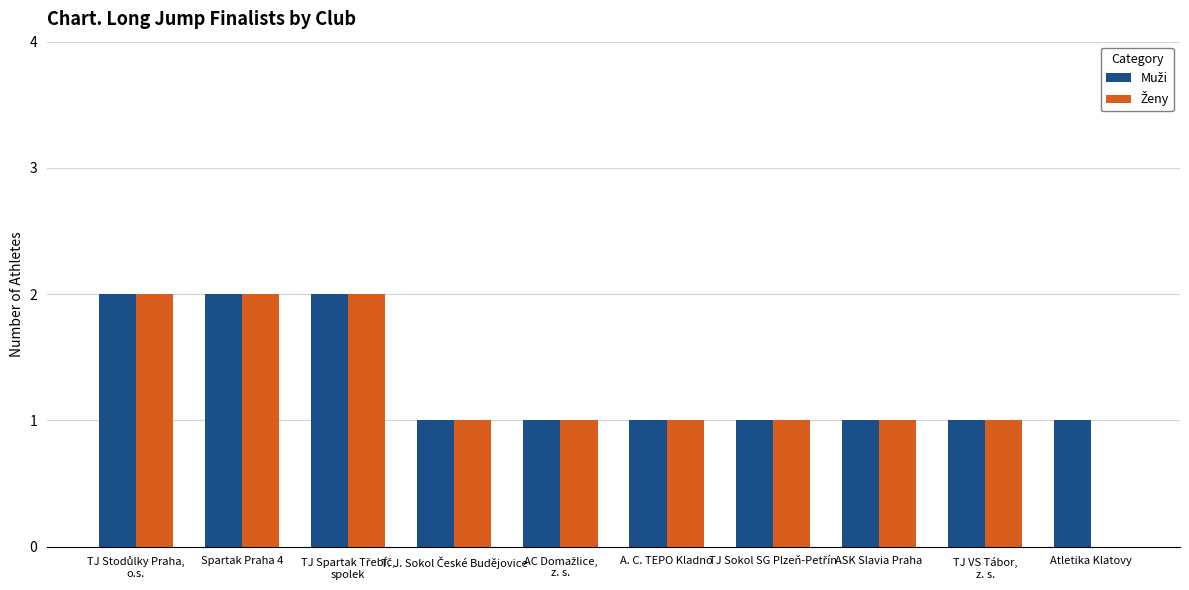

Which series has the largest total across all categories?

Muži